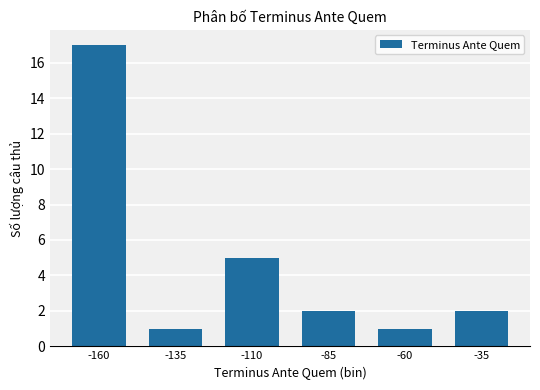

What is the difference between the second highest and second lowest values?

4